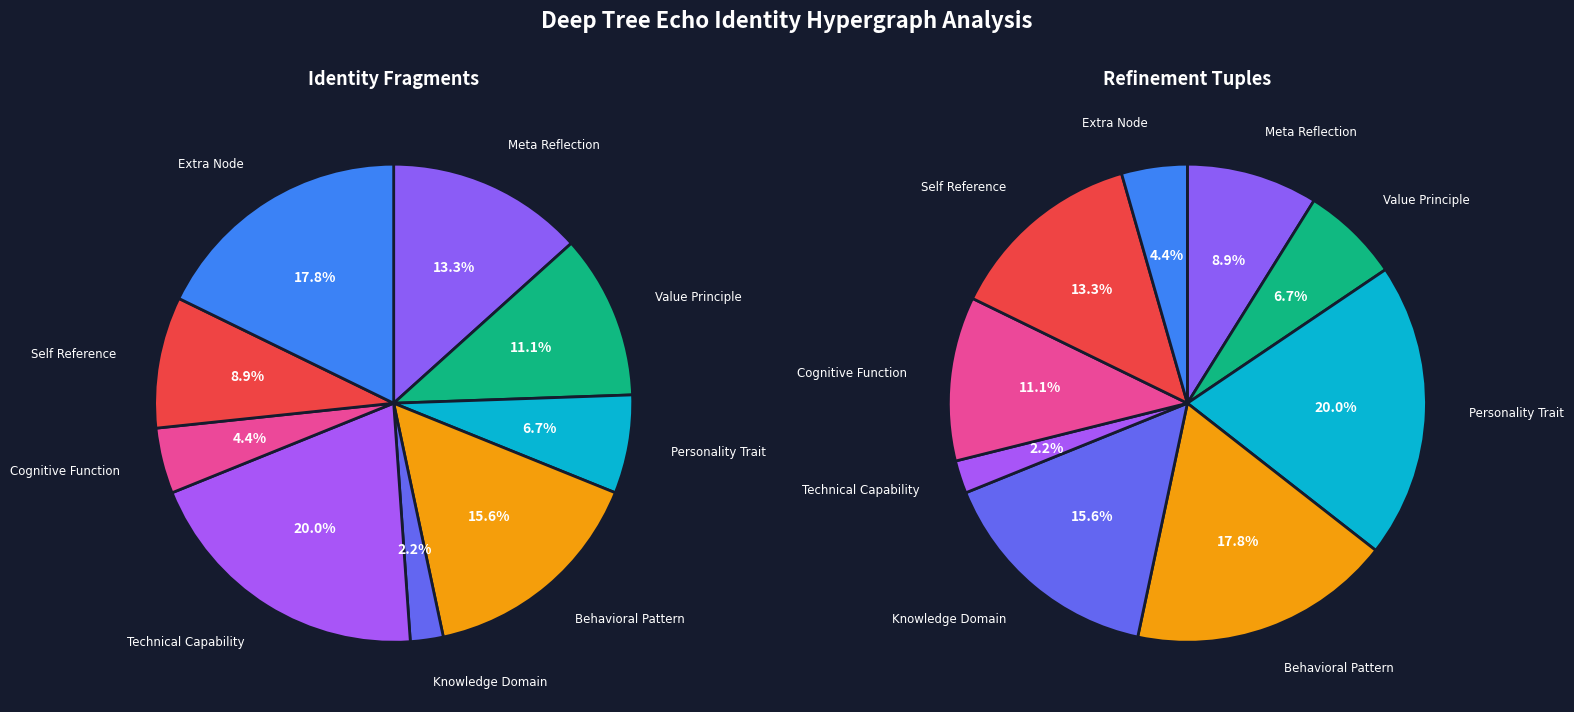

The 2 slice represents 1% of the pie. True or false?

False